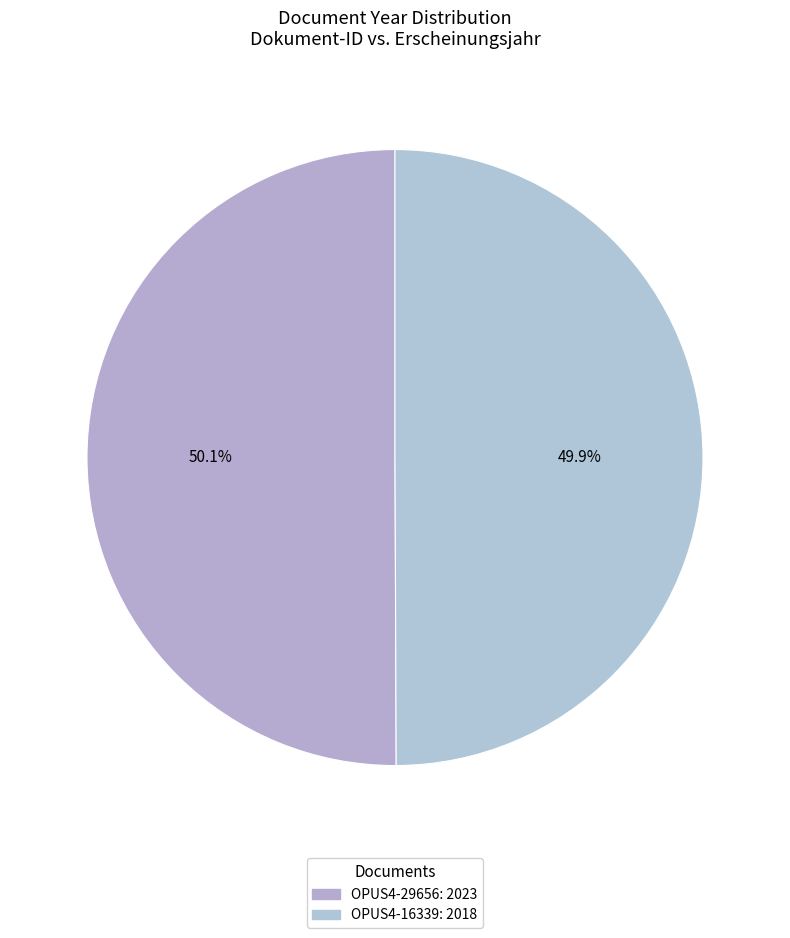

Which slice is the largest?

OPUS4-29656